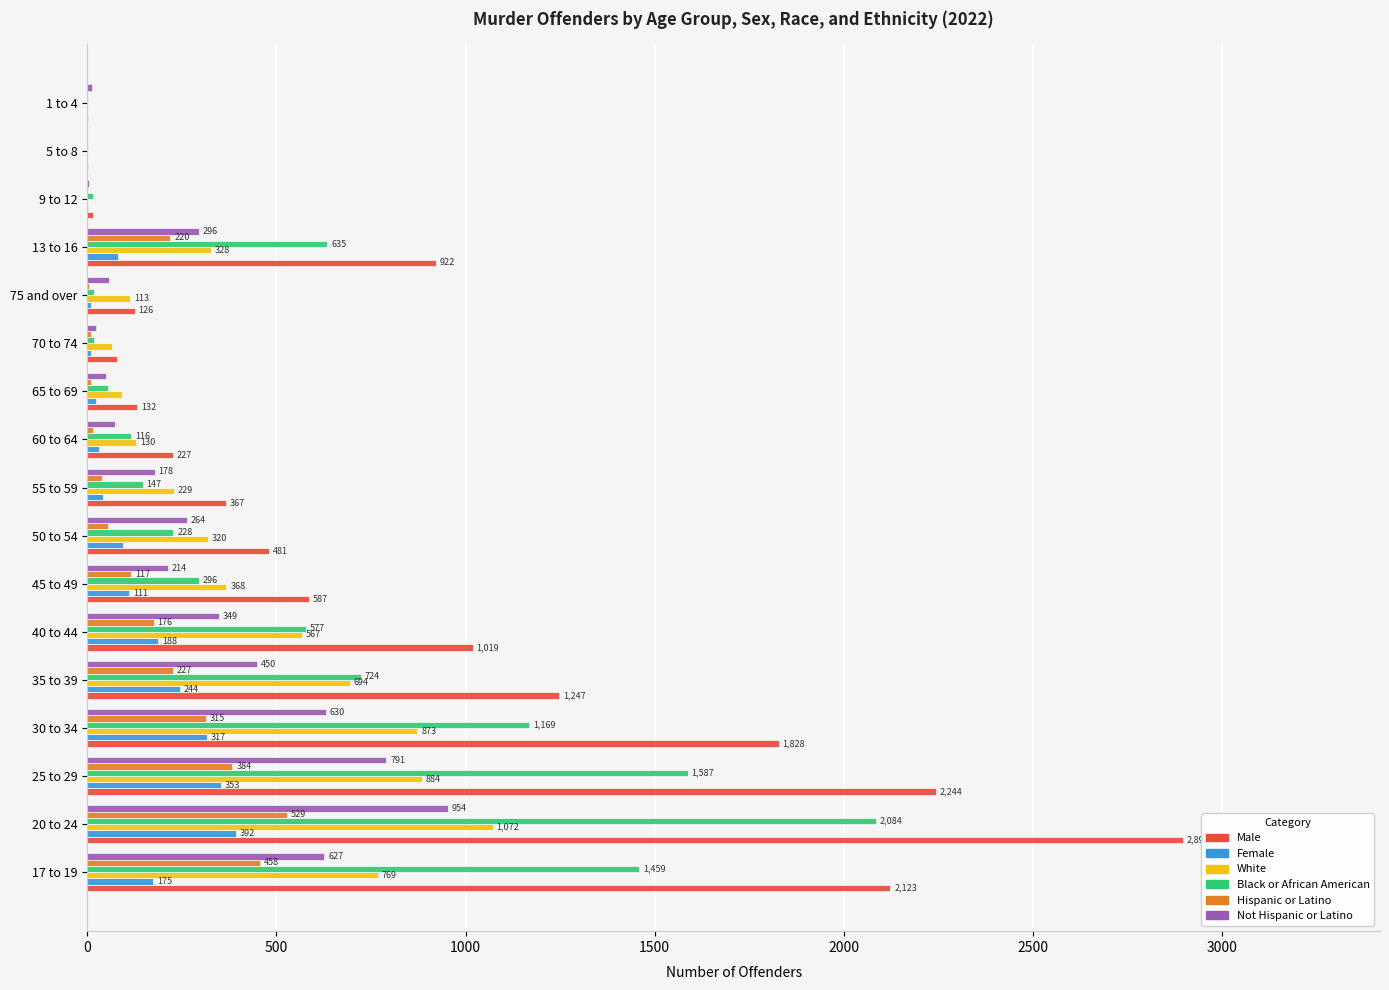

Where is Black or African American nearest to the value 1042?

30 to 34